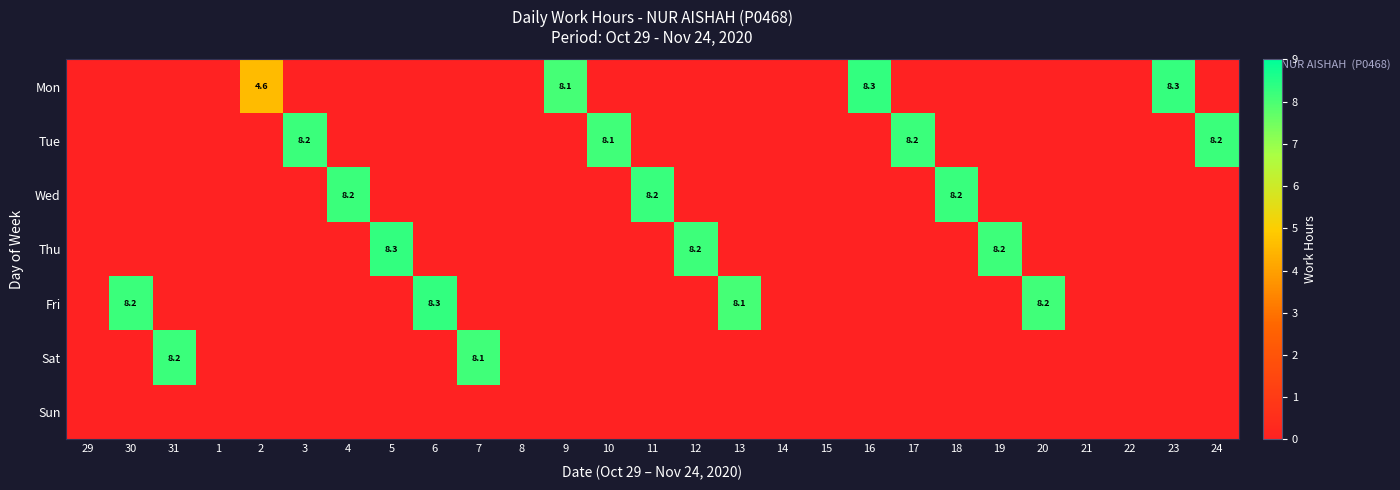

True or false: Fri has a value of 14.5 at 30.

False